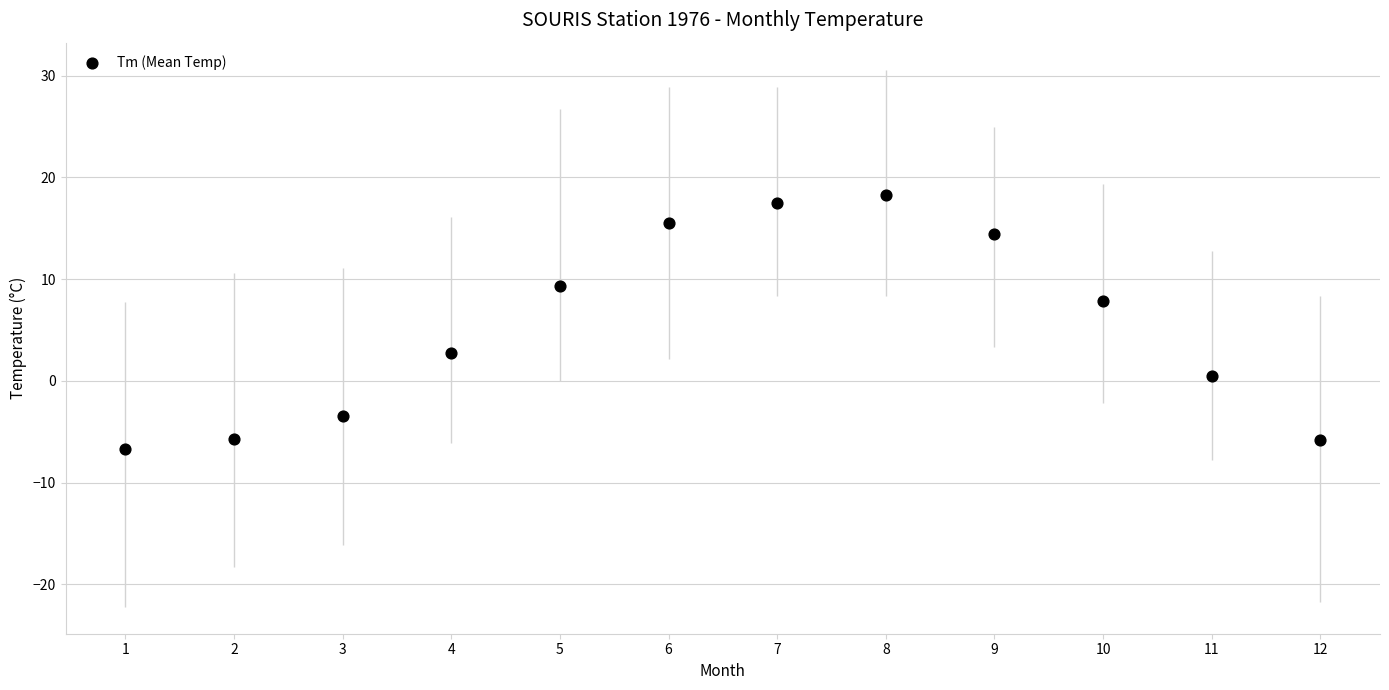

What is the range of Y values (max minus min)?

25.0